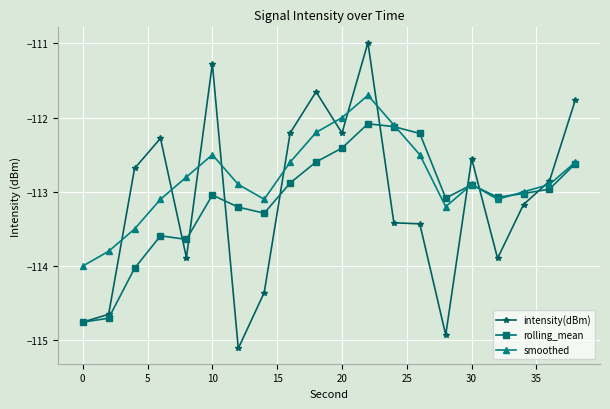

What is the value of the rolling_mean point at the 17th from the left?

-113.1